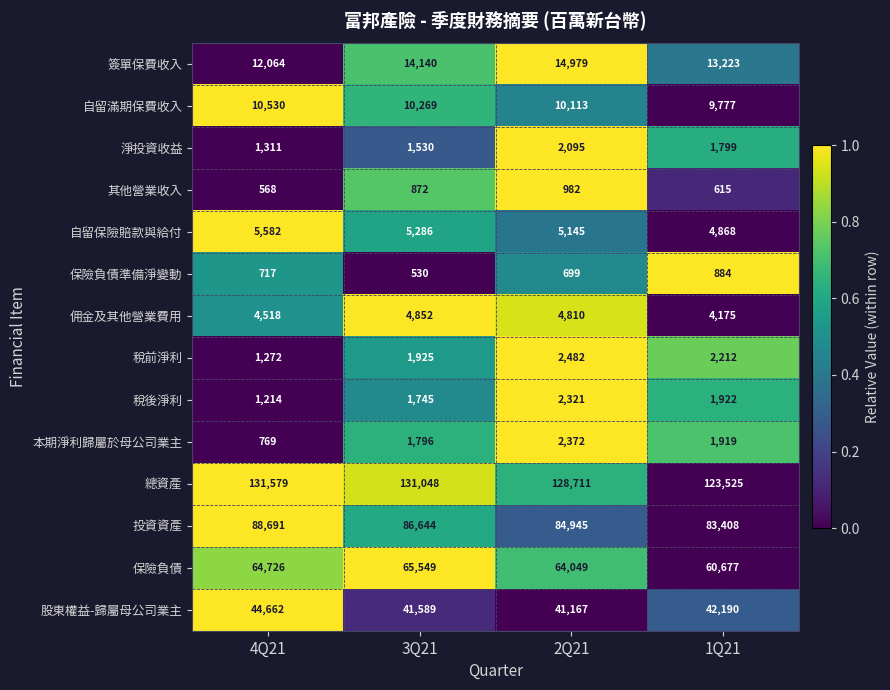

What is the sum of the 保險負債 values at 3Q21 and 1Q21?

126226